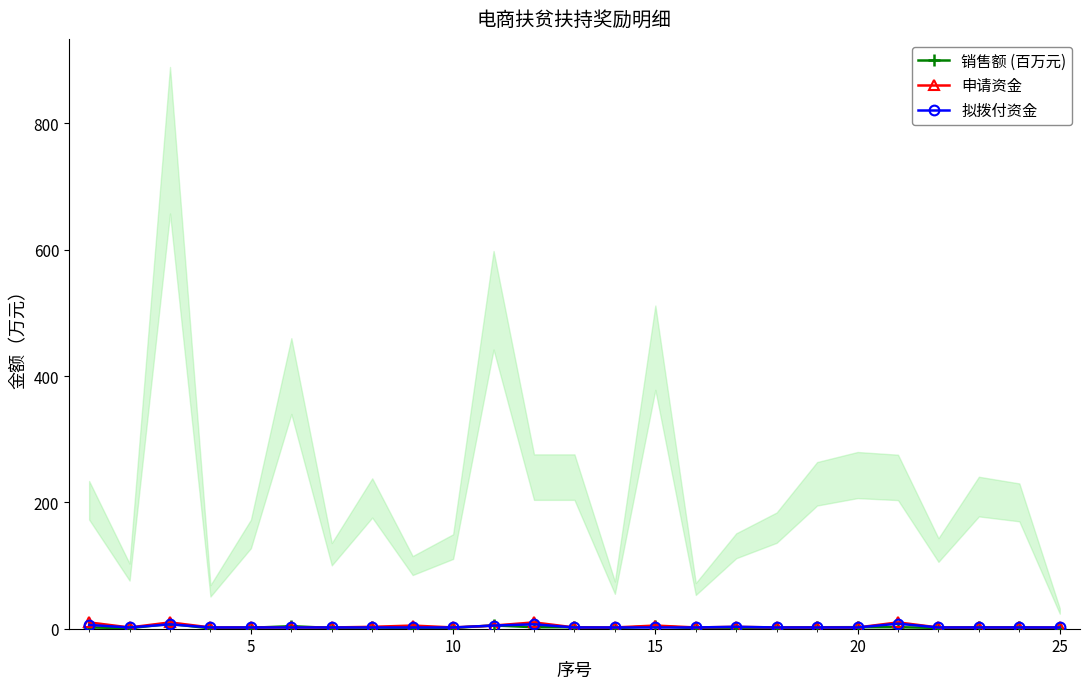

Reading left to right, extract all data points from this chart.

销售额 (百万元): 2.0	0.9	7.7	0.6	1.5	4.0	1.2	2.1	1.0	1.3	5.2	2.4	2.4	0.7	4.4	0.6	1.3	1.6	2.3	2.4	2.4	1.2	2.1	2.0	0.3
申请资金: 10.0	2.0	10.0	2.0	2.0	2.0	2.0	3.0	5.0	2.0	5.0	10.0	2.0	2.0	5.0	2.0	3.0	2.0	2.0	2.0	10.0	2.0	2.0	2.0	2.0
拟拨付资金: 6.0	2.0	7.0	2.0	2.0	2.0	2.0	2.0	2.0	2.0	5.0	7.0	2.0	2.0	2.0	2.0	3.0	2.0	2.0	2.0	8.0	2.0	2.0	2.0	2.0